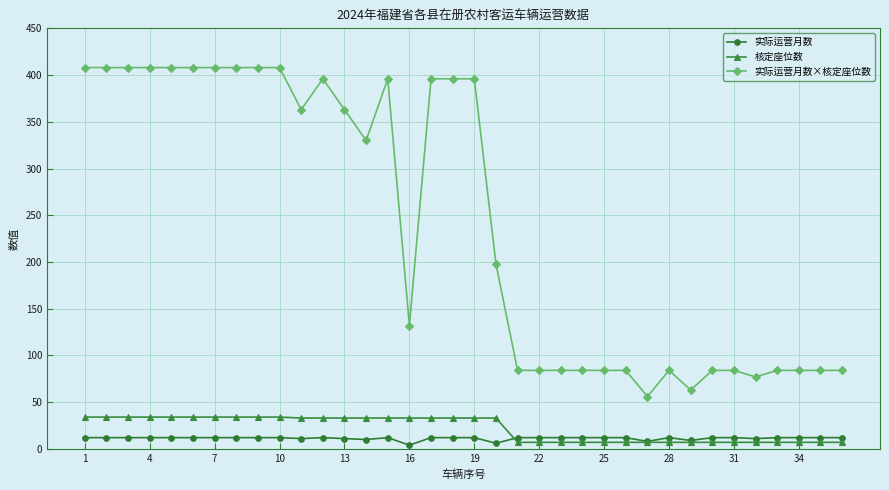

Which series has the largest range (max minus min)?

实际运营月数×核定座位数